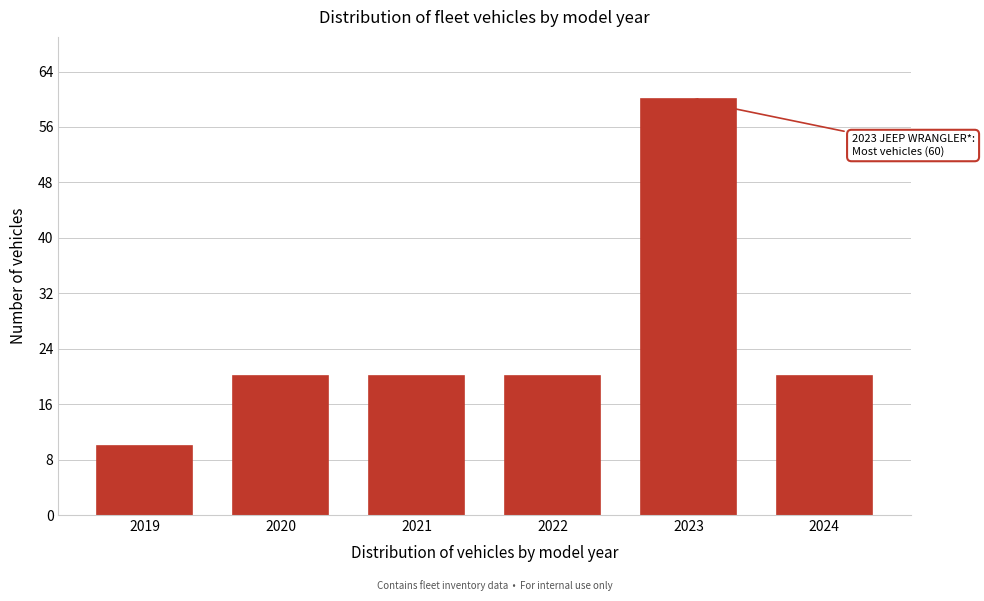

Reading left to right, what are all the values shown in this chart?

2019=10	2020=20	2021=20	2022=20	2023=60	2024=20